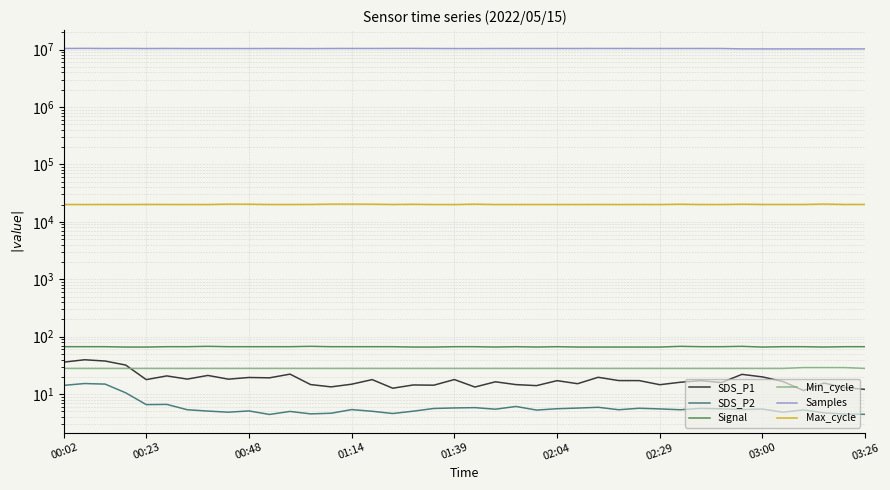

At how many categories does at least one series exceed 4761248?

40